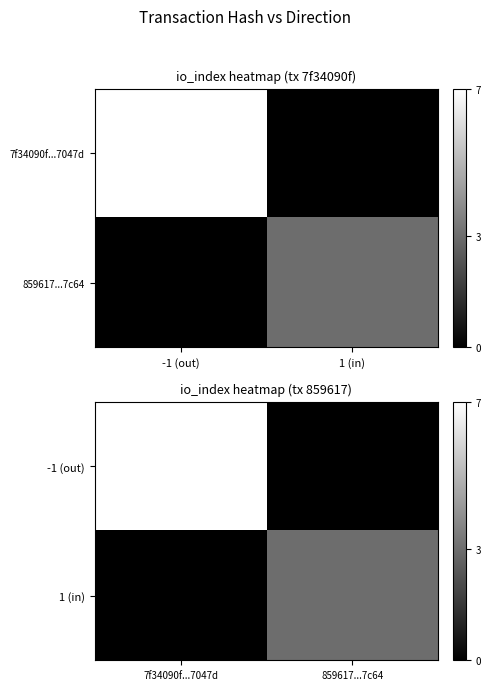

List the series in order of their overall mean, highest first.

-1 (out), 1 (in)